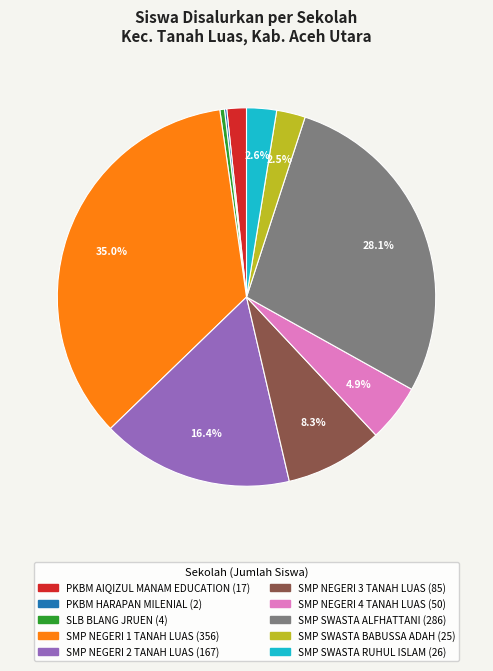

The SMP SWASTA RUHUL ISLAM slice represents 3% of the pie. True or false?

True